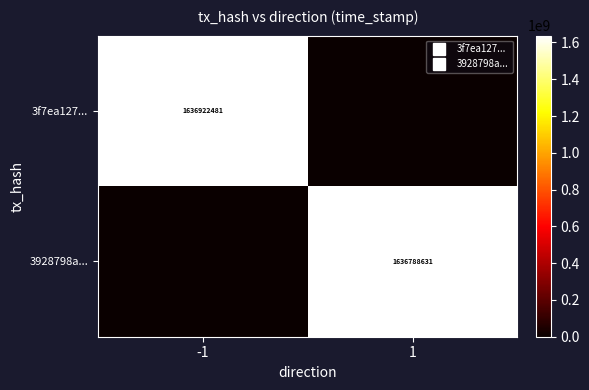

Rank the categories by 3f7ea127... value from highest to lowest.

-1, 1